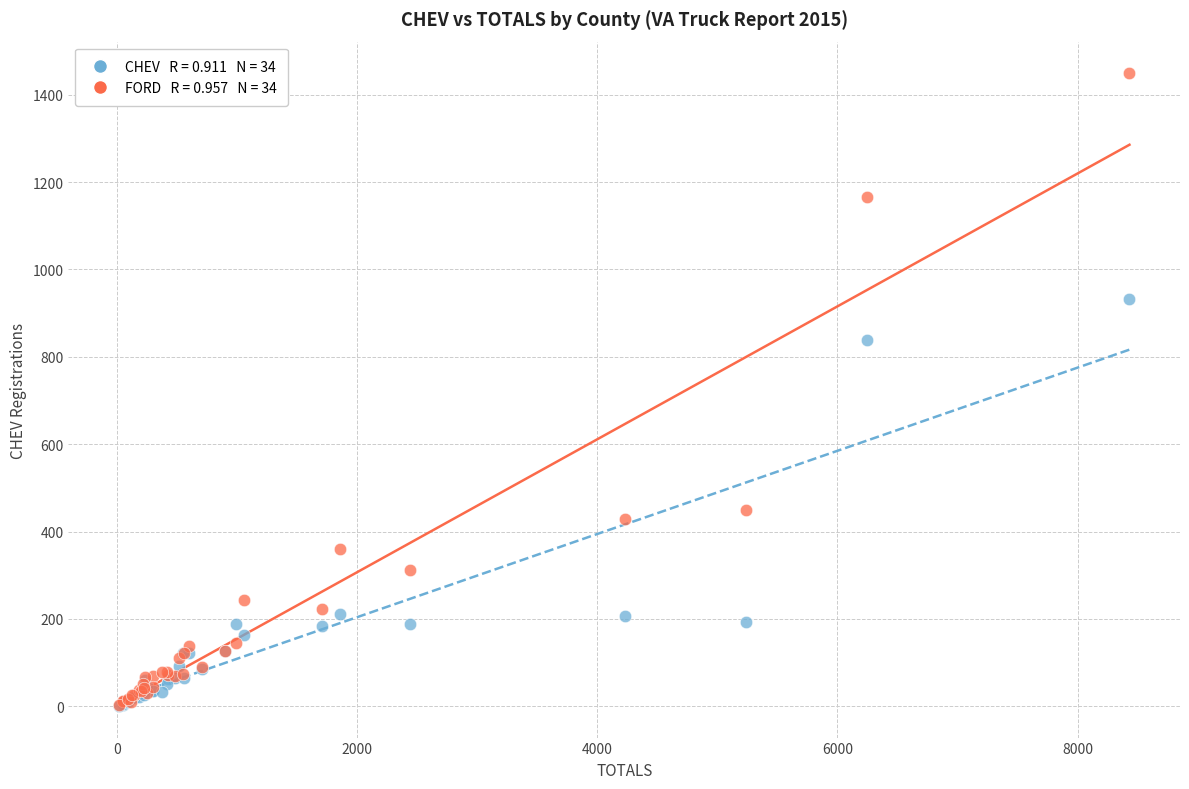

Across all series, what Y value is closest to 725?

839